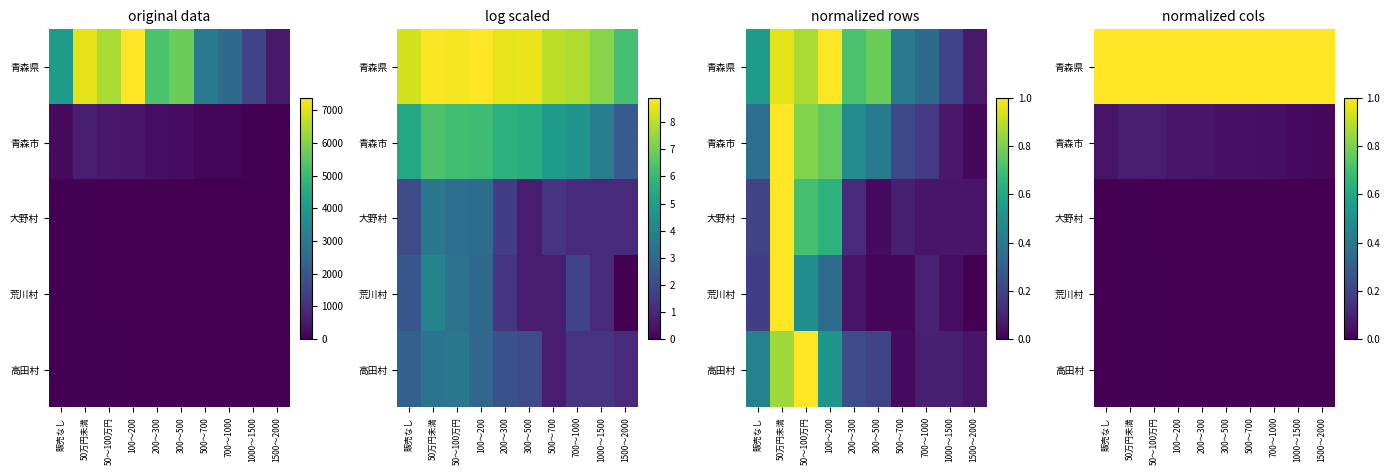

At which label does 高田村 reach its peak?

50～100万円